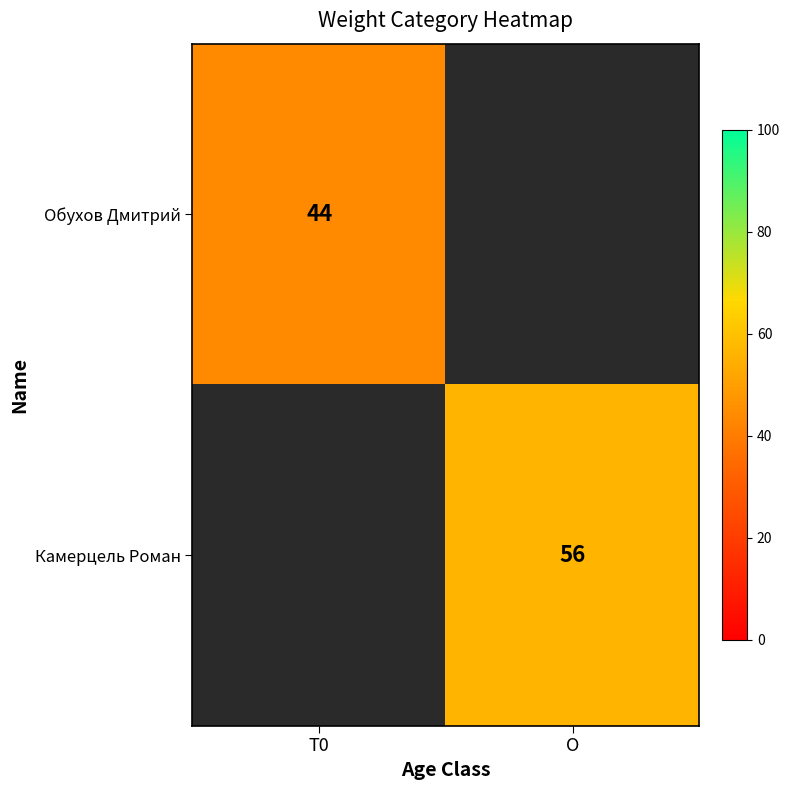

At how many categories does at least one series exceed 51?

1